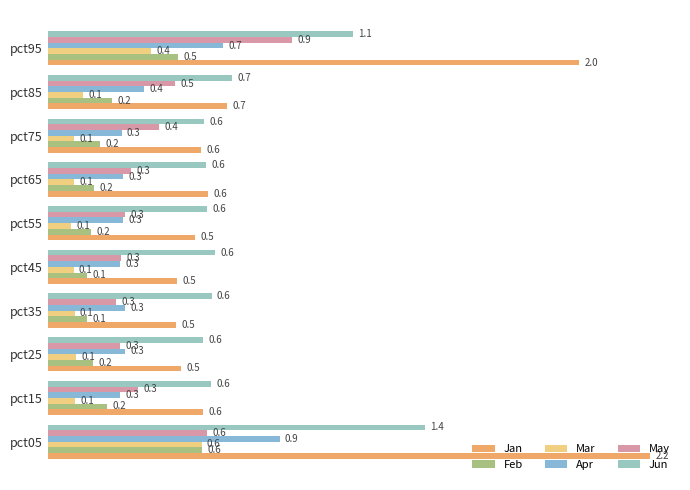

How many series are shown in this chart?

6